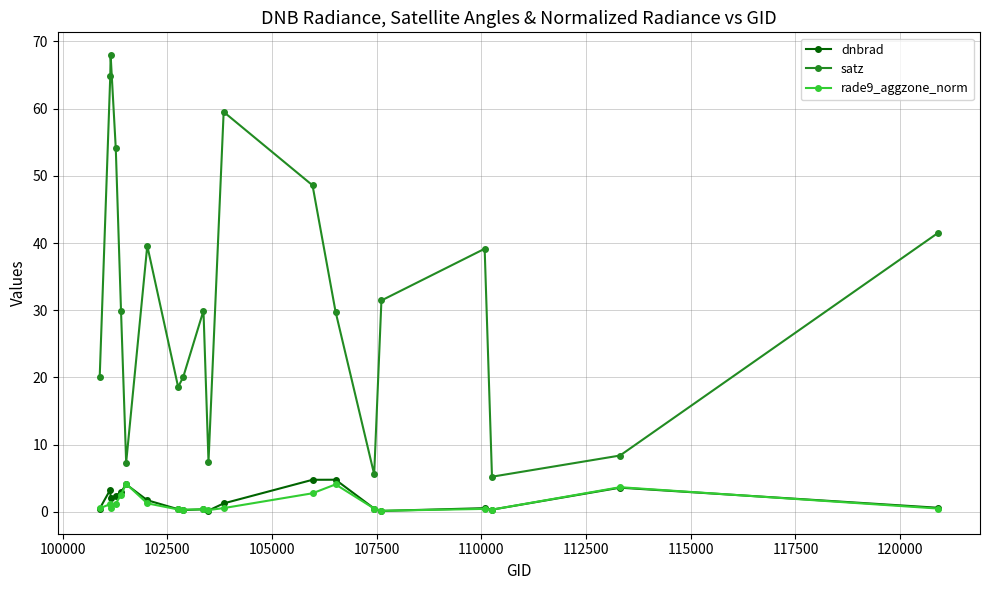

What is the maximum value for satz?

68.0